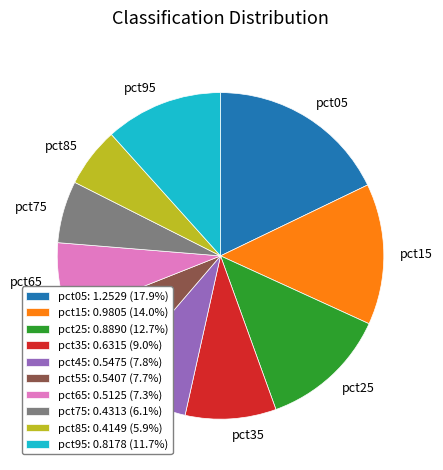

Is pct85 the majority of the pie?

No